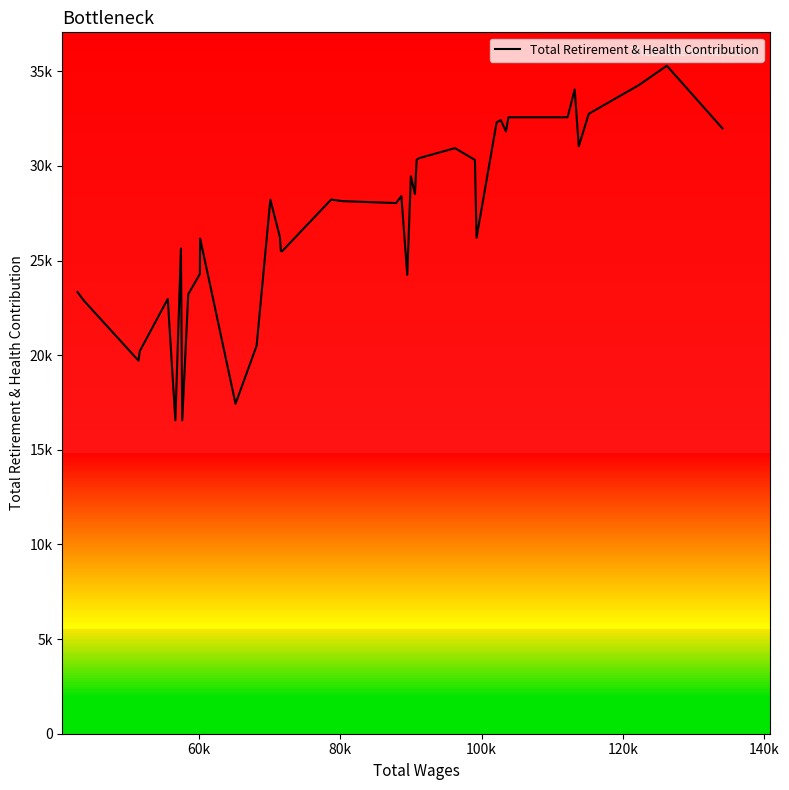

True or false: the data has more than 0 interior local peaks.

True